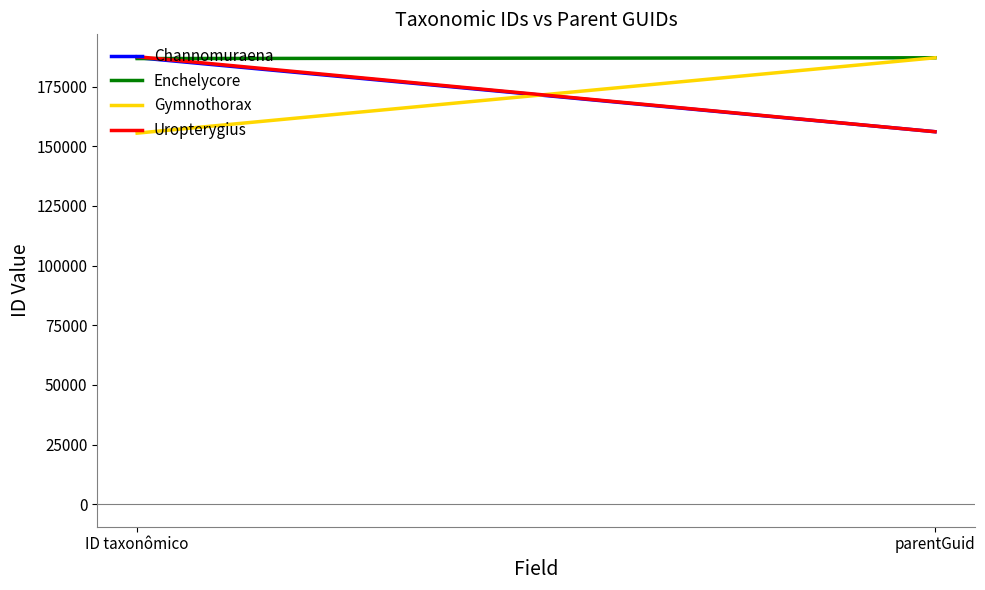

What is the sum of the Enchelycore values at parentGuid and ID taxonômico?

373739